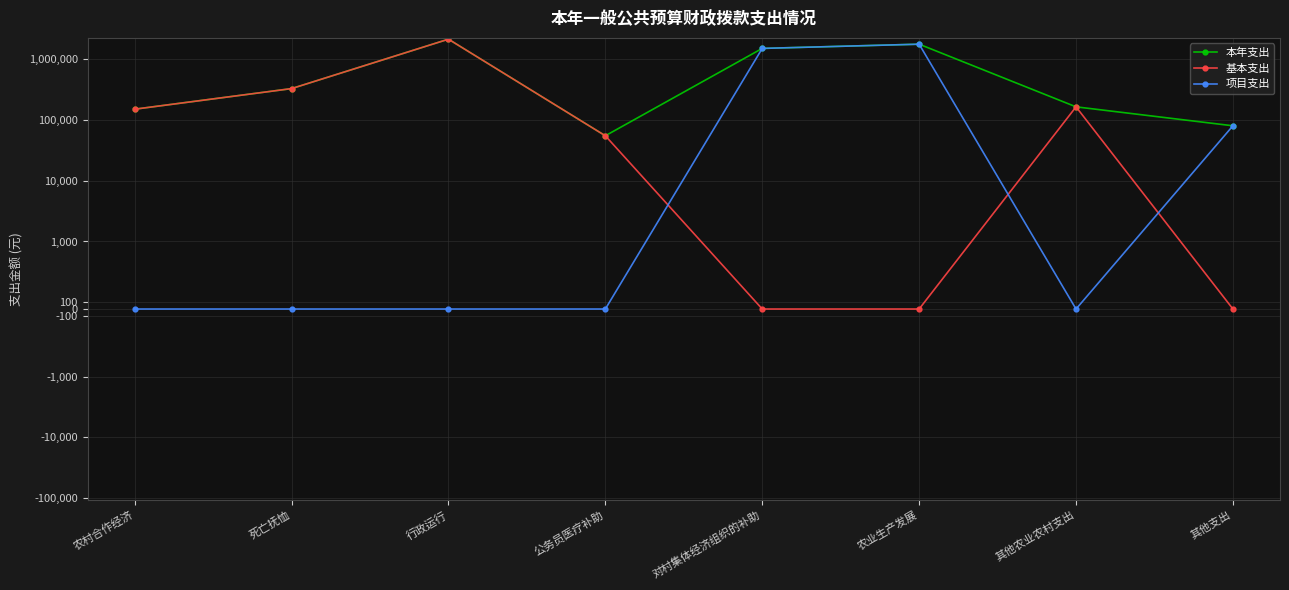

The 本年支出 series shows 237441.8 at 其他农业农村支出. True or false?

False